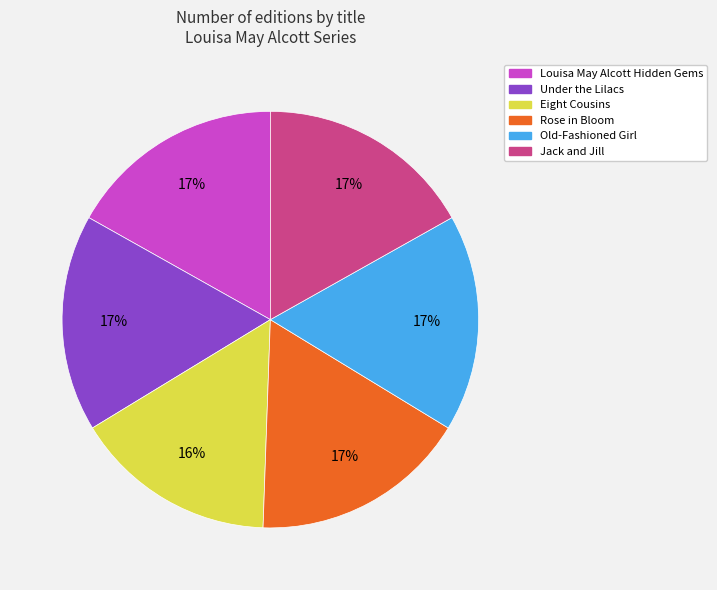

How many segments does this pie chart have?

6